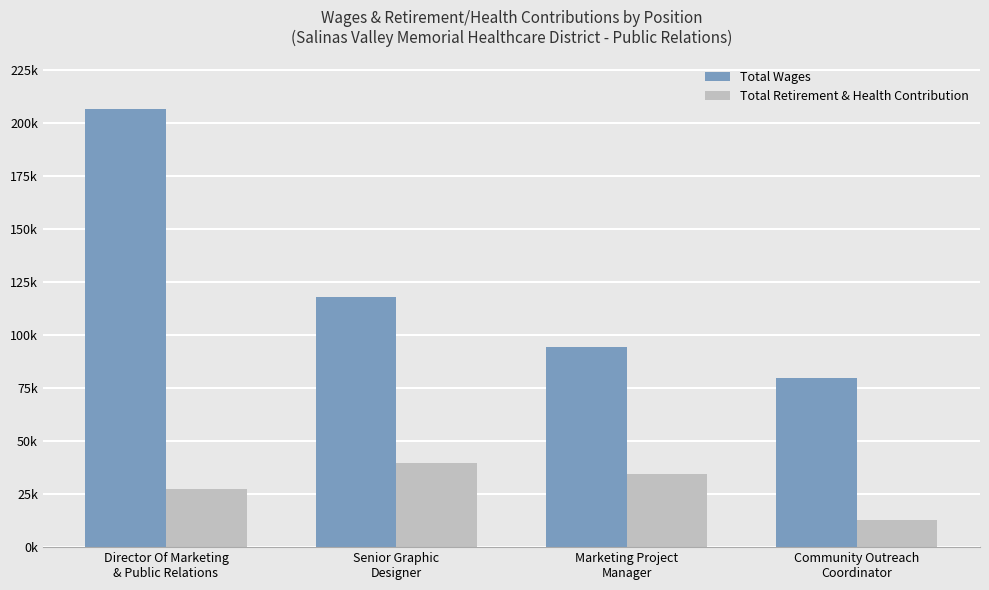

Rank the series by their maximum value, from highest to lowest.

Total Wages, Total Retirement & Health Contribution